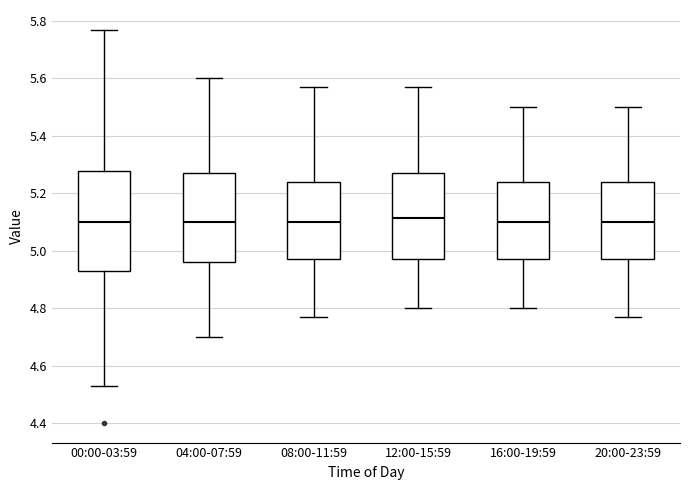

Which box is the tallest, from its lower edge to its upper edge?

00:00-03:59